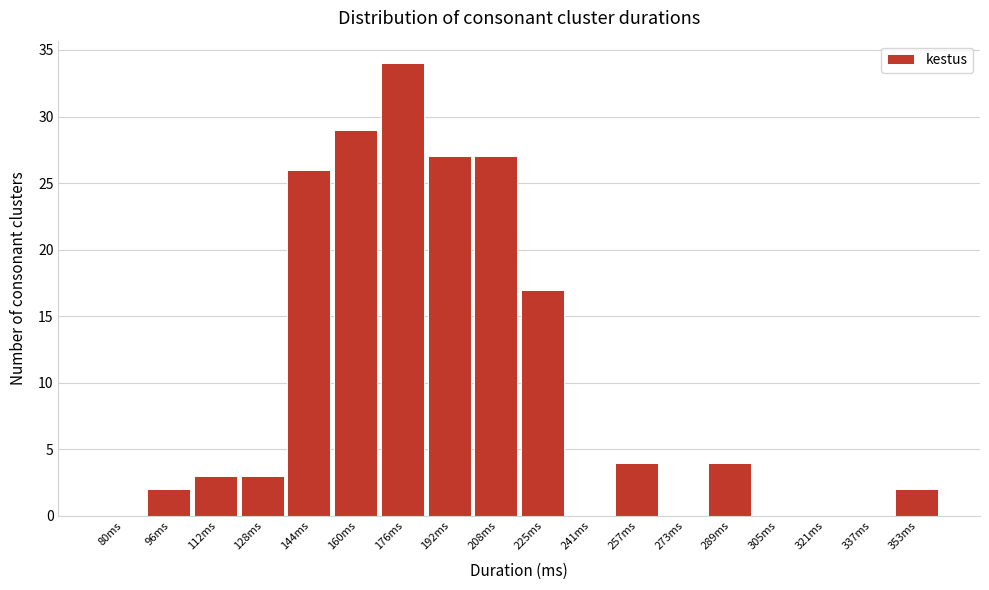

Reading left to right, list all the values displayed in this chart.

80ms=0	96ms=2	112ms=3	128ms=3	144ms=26	160ms=29	176ms=34	192ms=27	208ms=27	225ms=17	241ms=0	257ms=4	273ms=0	289ms=4	305ms=0	321ms=0	337ms=0	353ms=2